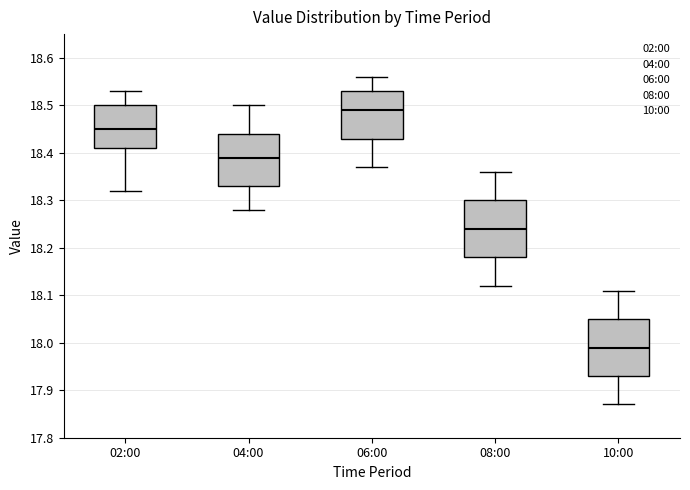

Reading left to right, read every box against the y-axis: the position of its median line, the range the box covers, and the ends of its whiskers. The values are not printed on the chart, so give them approximately, as read against the axis.

02:00: median 18.45, box 18.41 to 18.50, whiskers 18.32 to 18.53
04:00: median 18.39, box 18.33 to 18.44, whiskers 18.28 to 18.50
06:00: median 18.49, box 18.43 to 18.53, whiskers 18.37 to 18.56
08:00: median 18.24, box 18.18 to 18.30, whiskers 18.12 to 18.36
10:00: median 17.99, box 17.93 to 18.05, whiskers 17.87 to 18.11